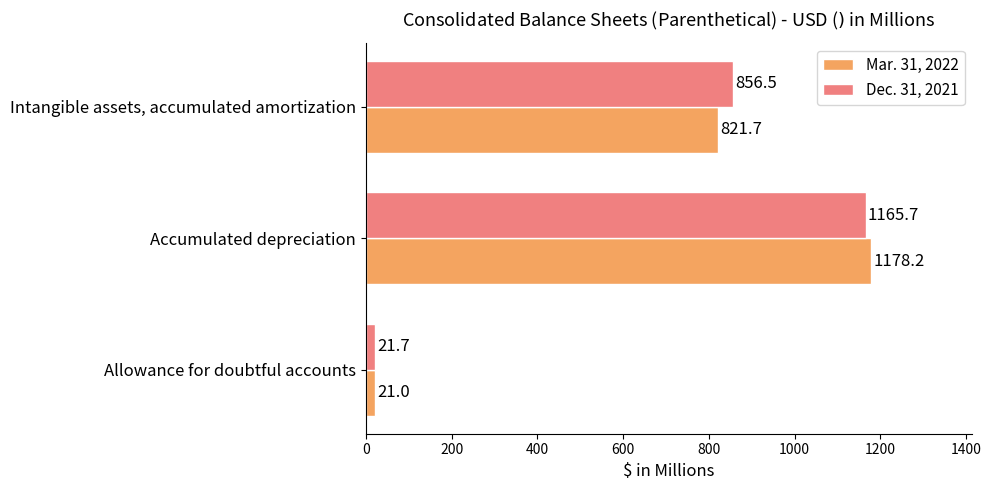

Rank the series by their average value, from highest to lowest.

Dec. 31, 2021, Mar. 31, 2022